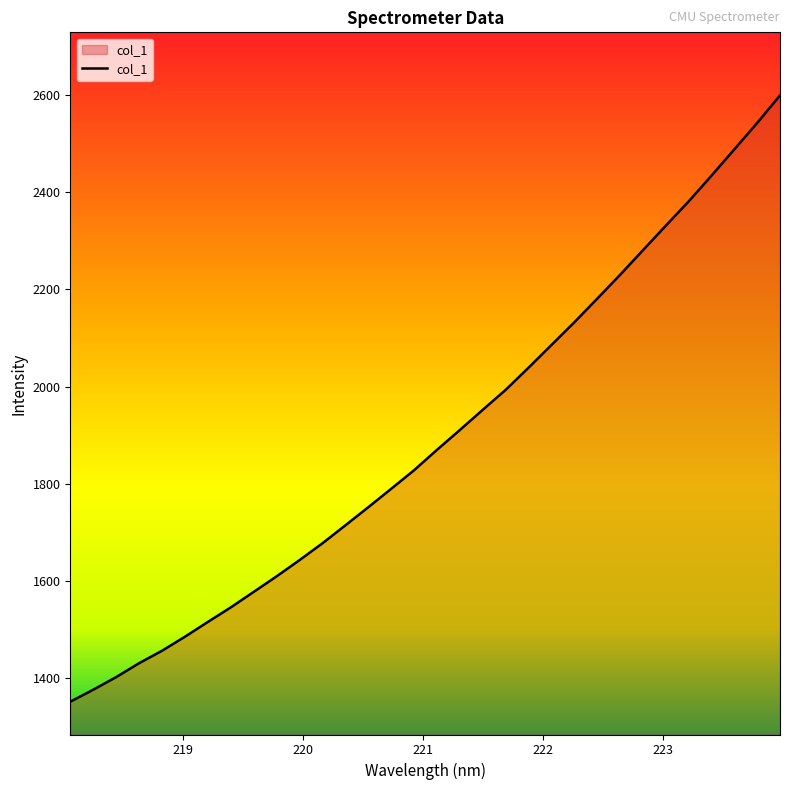

What is the greatest value displayed?

2599.9